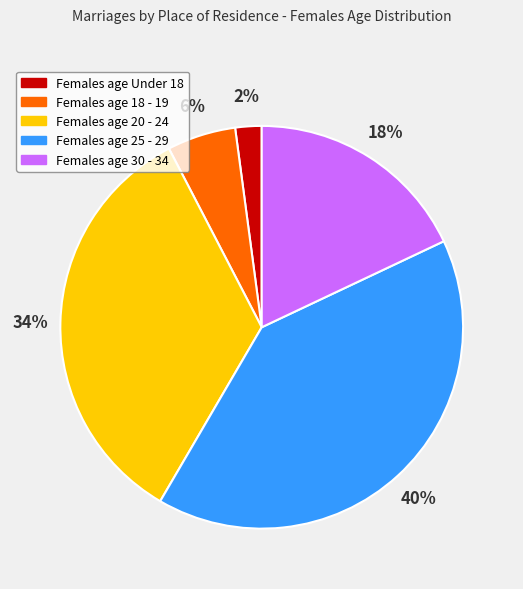

To the nearest percent, what is the average slice percentage?

20%